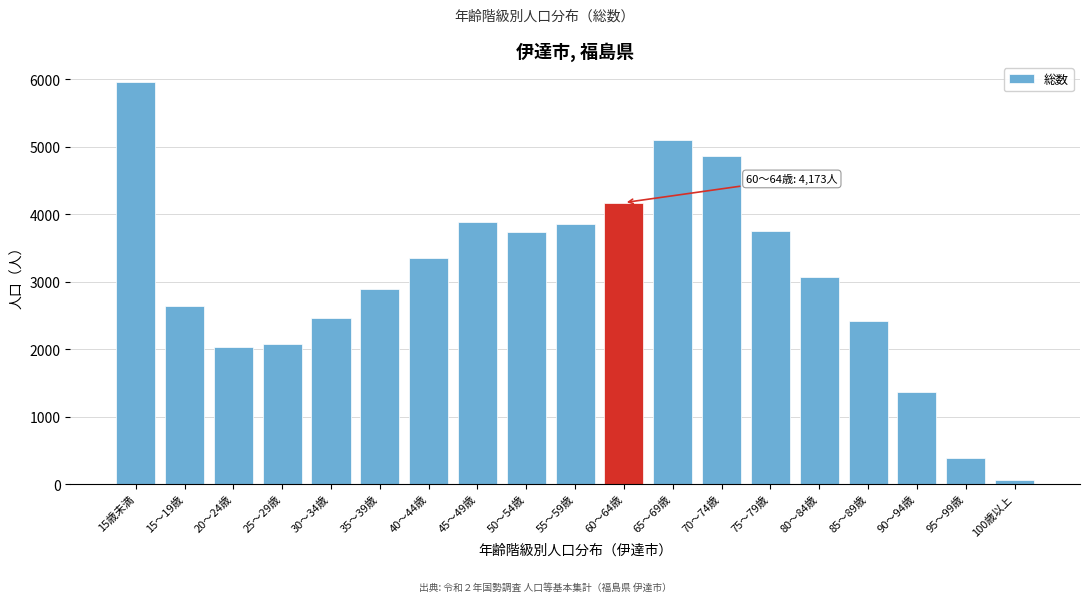

Which has a higher value, 45～49歳 or 95～99歳?

45～49歳